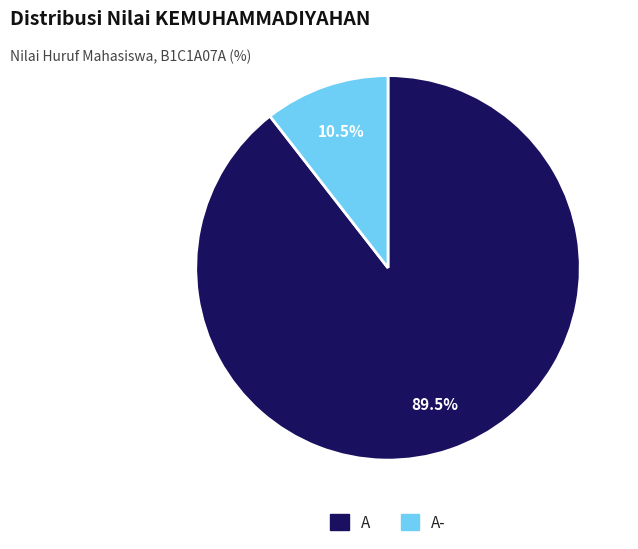

Is there a majority slice in this chart?

Yes